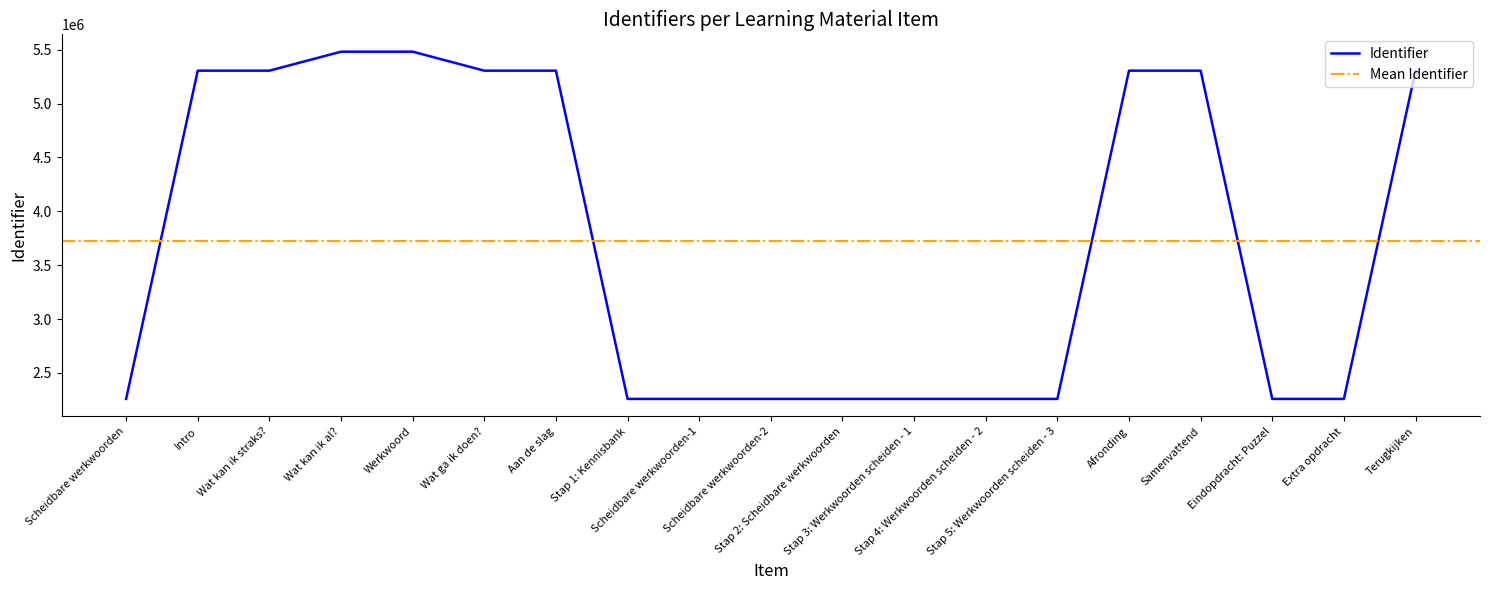

Reading left to right, list all the values displayed in this chart.

Scheidbare werkwoorden=2258261	Intro=5305326	Wat kan ik straks?=5305327	Wat kan ik al?=5481325	Werkwoord=5481333	Wat ga ik doen?=5305329	Aan de slag=5305331	Stap 1: Kennisbank=2258269	Scheidbare werkwoorden-1=2258271	Scheidbare werkwoorden-2=2258272	Stap 2: Scheidbare werkwoorden=2258273	Stap 3: Werkwoorden scheiden - 1=2258275	Stap 4: Werkwoorden scheiden - 2=2258277	Stap 5: Werkwoorden scheiden - 3=2258279	Afronding=5305334	Samenvattend=5305335	Eindopdracht: Puzzel=2258281	Extra opdracht=2258284	Terugkijken=5305338